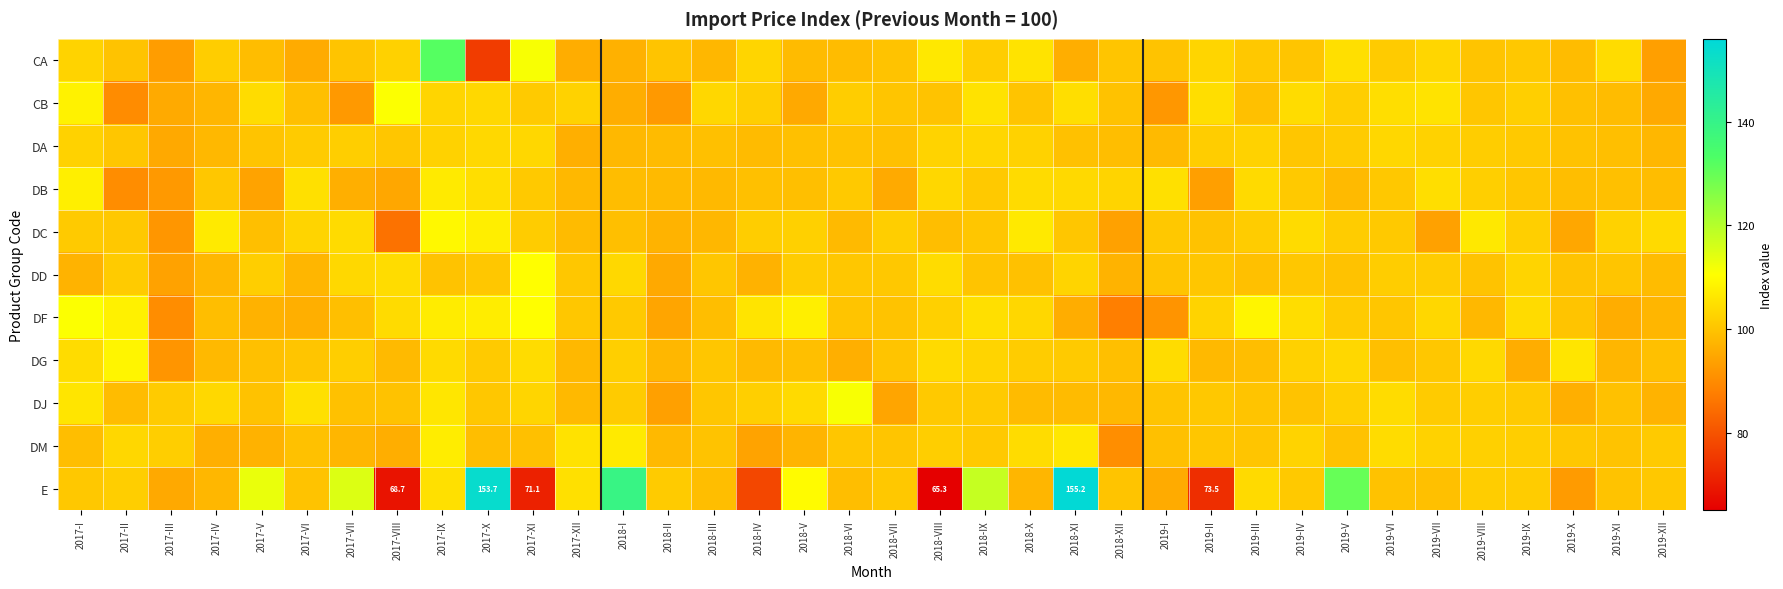

What value does the DJ series have at 2018-III?

100.5